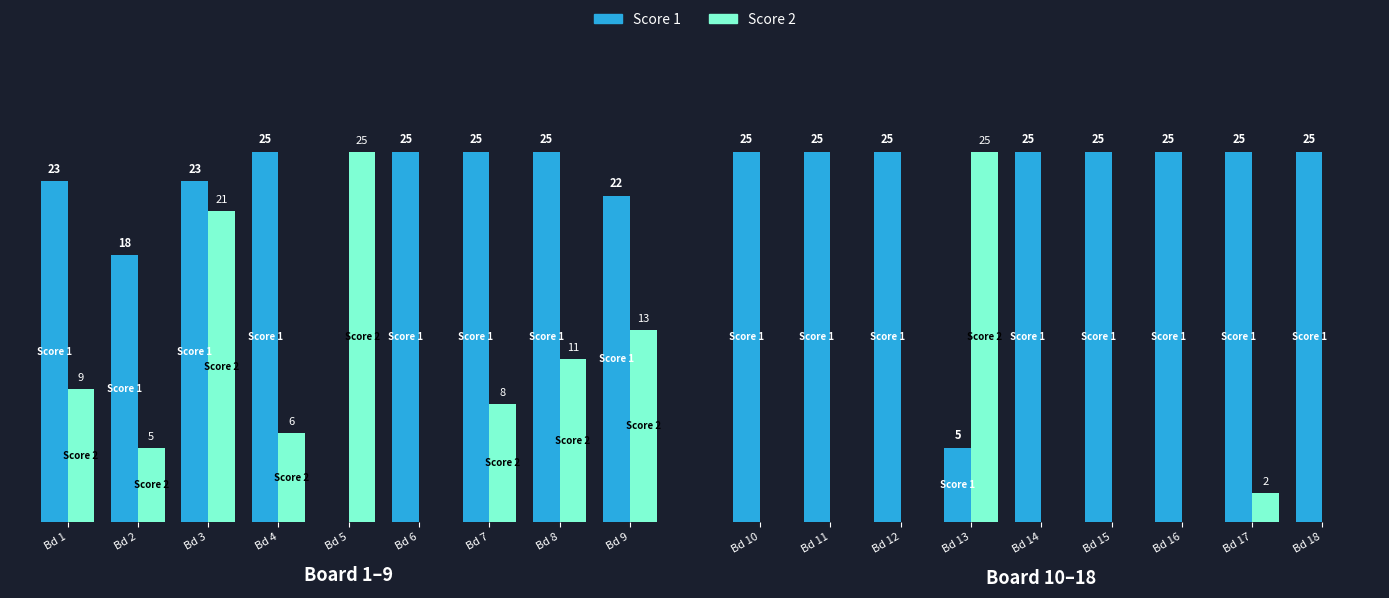

Between Bd 13 and Bd 16, which series saw the biggest shift?

Score 2